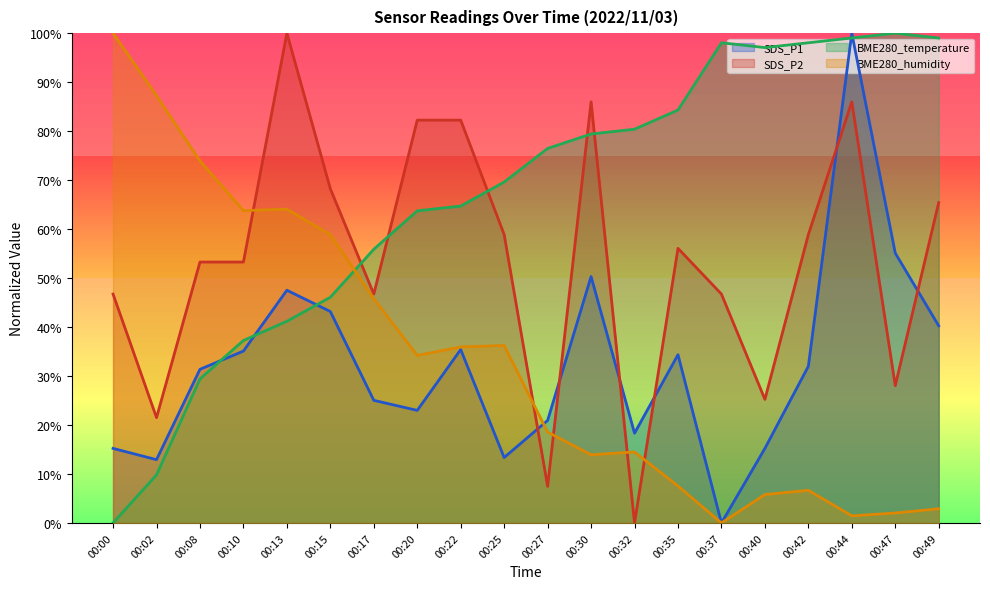

What is the difference between the second highest and minimum values in the SDS_P1 series?

0.6